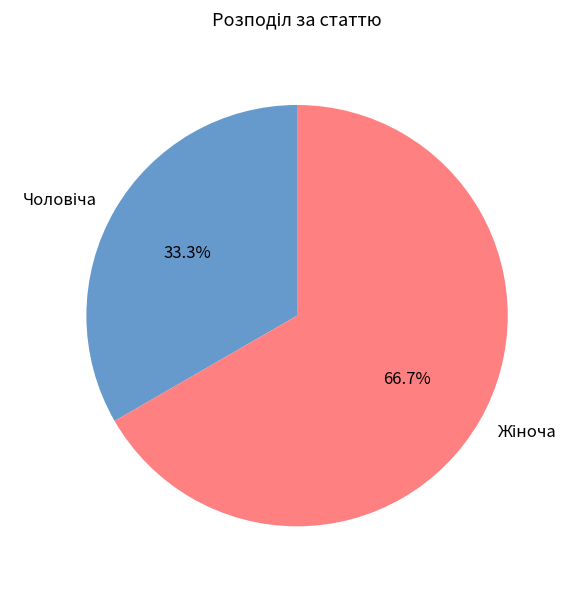

Does any single category account for the majority?

Yes